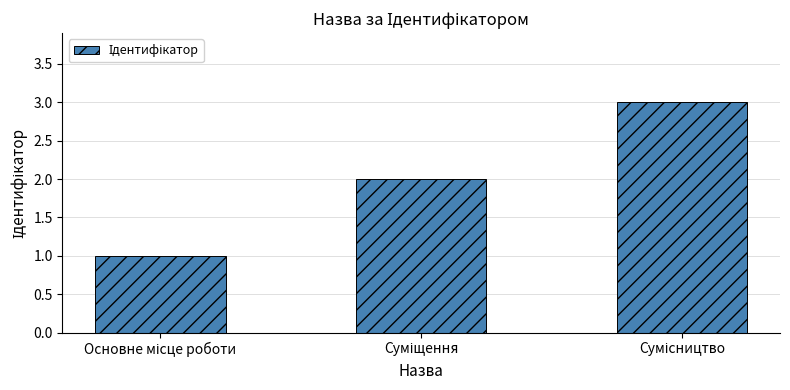

What is the sum of all values?

6